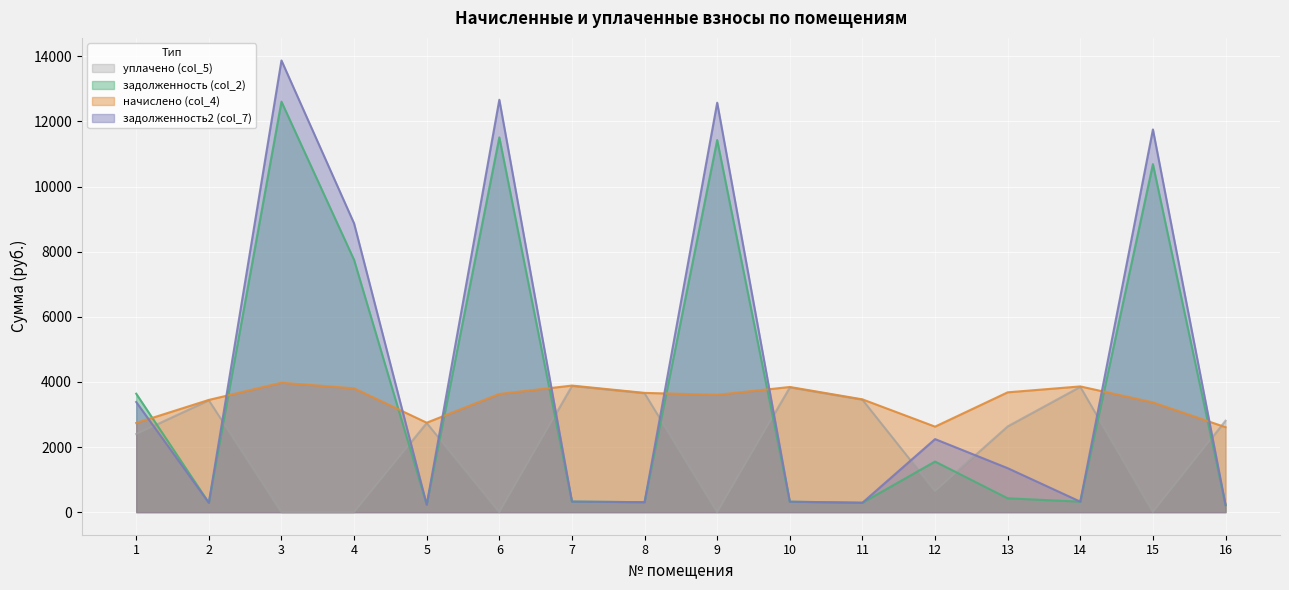

How many lines are shown in the chart?

4